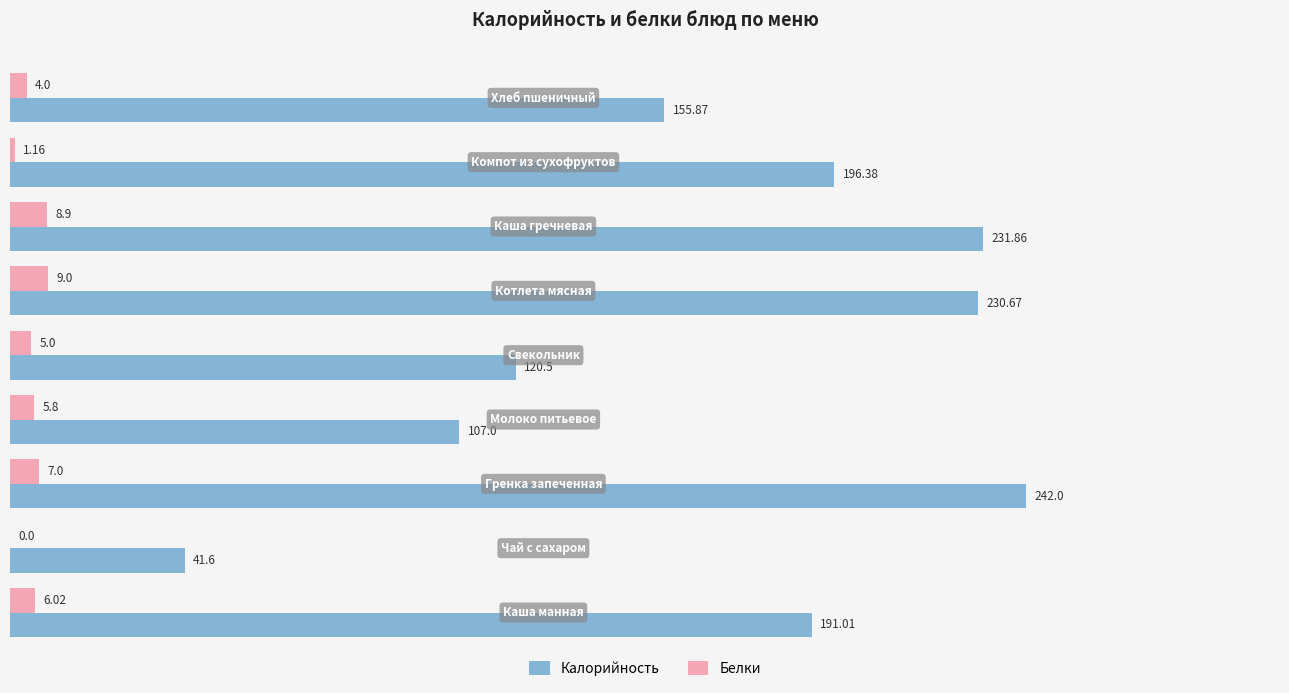

Which series has the largest total across all categories?

Калорийность